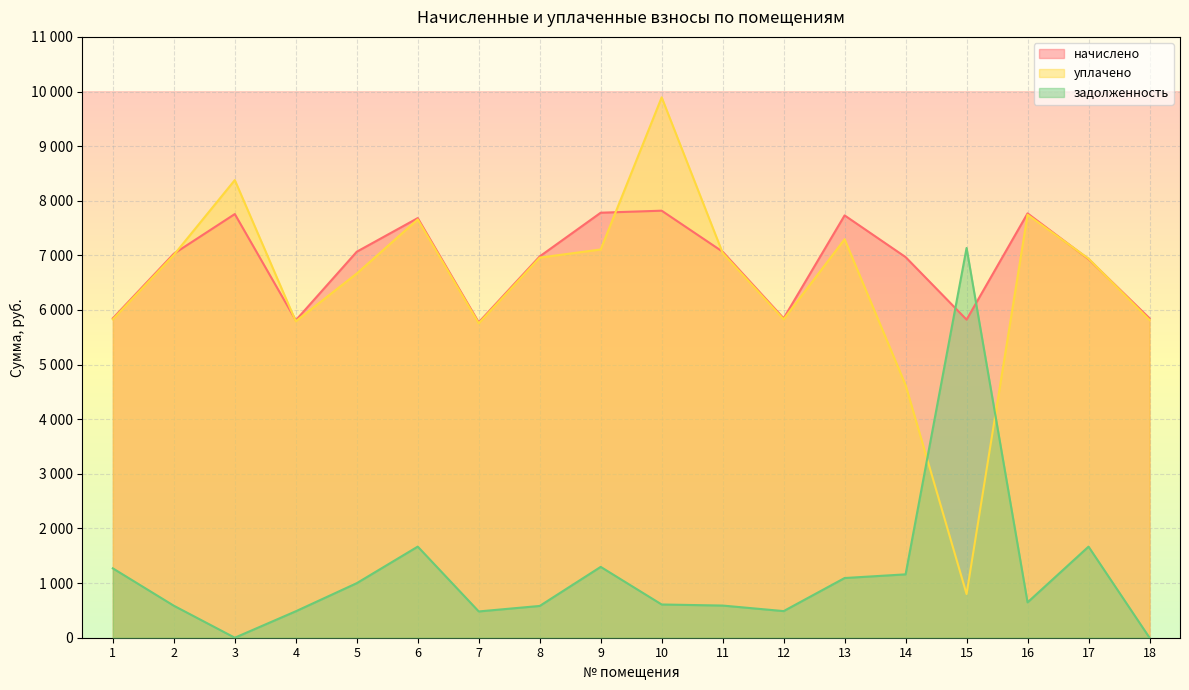

Reading left to right, list all the values displayed in this chart.

начислено: 5848.2	7030.2	7756.6	5811.2	7067.0	7682.6	5774.3	6980.9	7781.2	7818.1	7067.0	5848.2	7732.0	6968.6	5823.6	7768.9	6931.7	5848.2
уплачено: 5829.7	7007.9	8378.4	5792.8	6668.0	7658.3	5755.9	6958.8	7108.1	9893.2	7044.7	5829.7	7295.3	4625.0	800.0	7744.3	6940.7	5817.6
задолженность: 1269.7	585.9	0.0	484.3	998.9	1668.0	481.2	581.7	1296.9	608.5	588.9	487.4	1092.9	1160.2	7135.6	647.4	1667.5	0.0